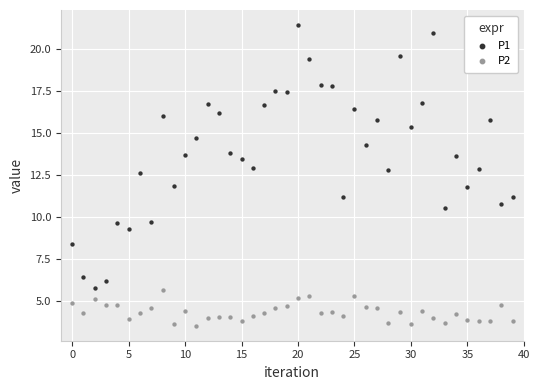

Across all data points, what is the range of Y values (max minus min)?

17.9